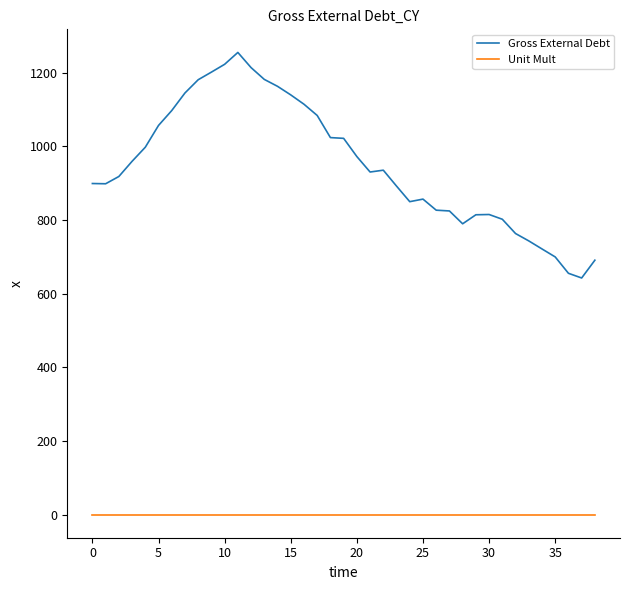

What are all the series names shown in the legend?

Gross External Debt, Unit Mult